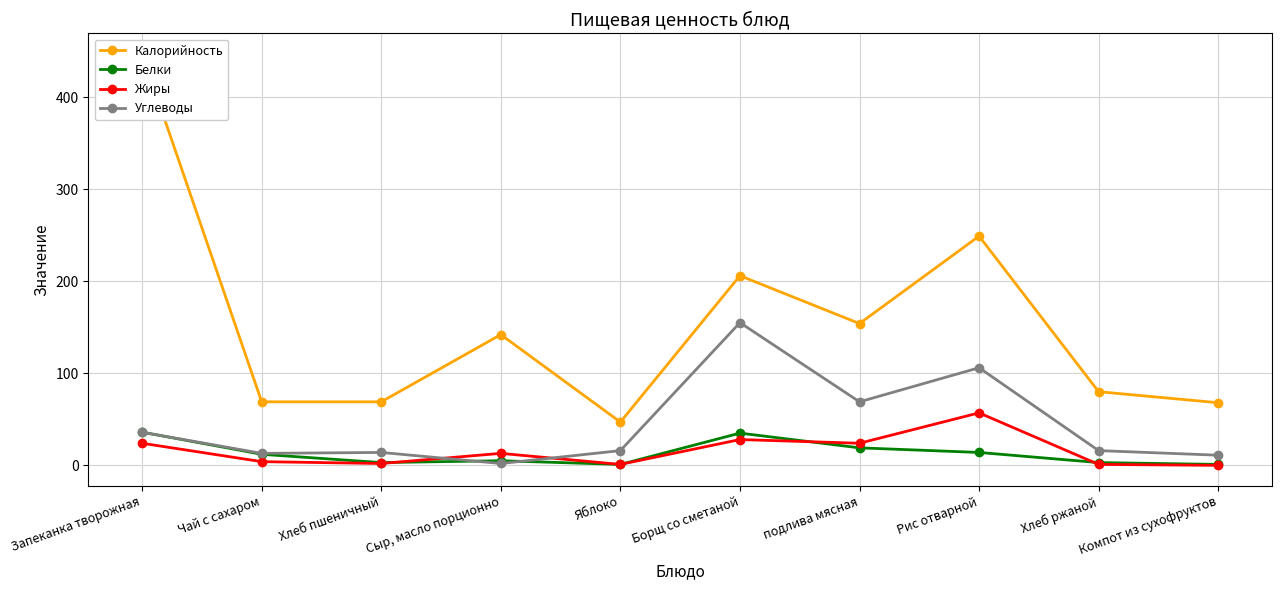

At which label is Белки closest to 18?

подлива мясная